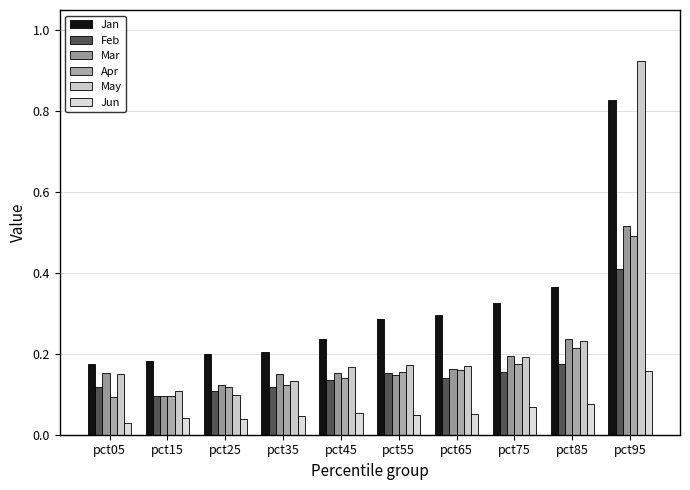

What is the difference between the maximum and second lowest values in the Mar series?

0.4